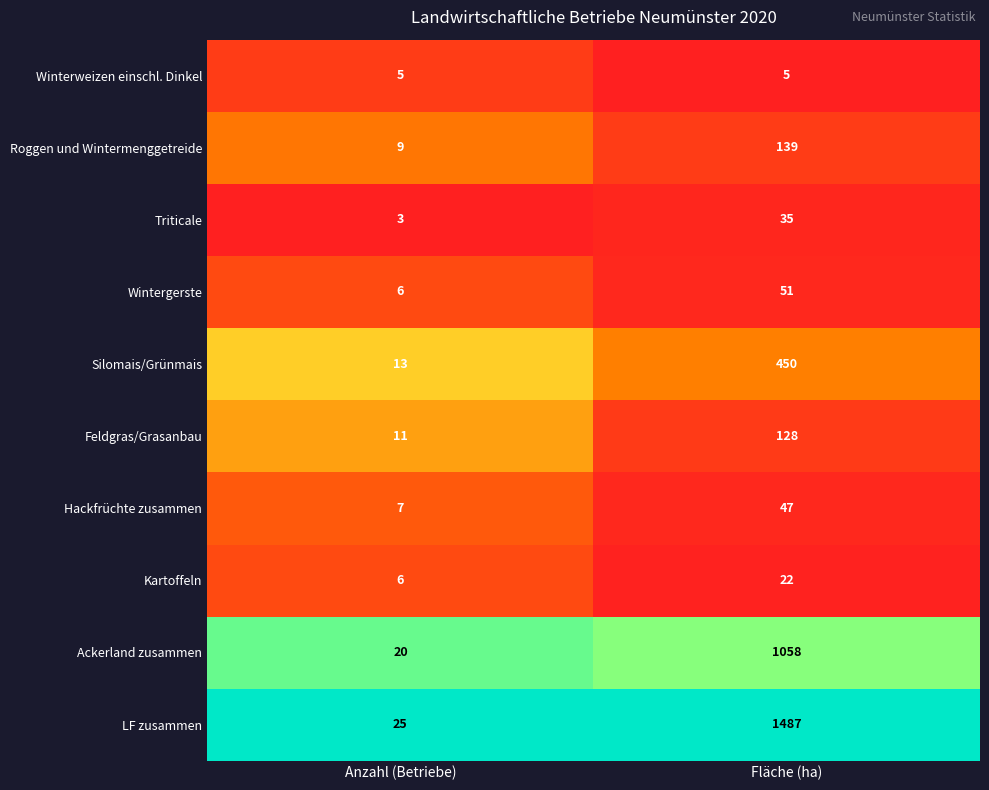

Reading left to right, transcribe all the data shown in this chart.

Winterweizen einschl. Dinkel: 5	5
Roggen und Wintermenggetreide: 9	139
Triticale: 3	35
Wintergerste: 6	51
Silomais/Grünmais: 13	450
Feldgras/Grasanbau: 11	128
Hackfrüchte zusammen: 7	47
Kartoffeln: 6	22
Ackerland zusammen: 20	1058
LF zusammen: 25	1487